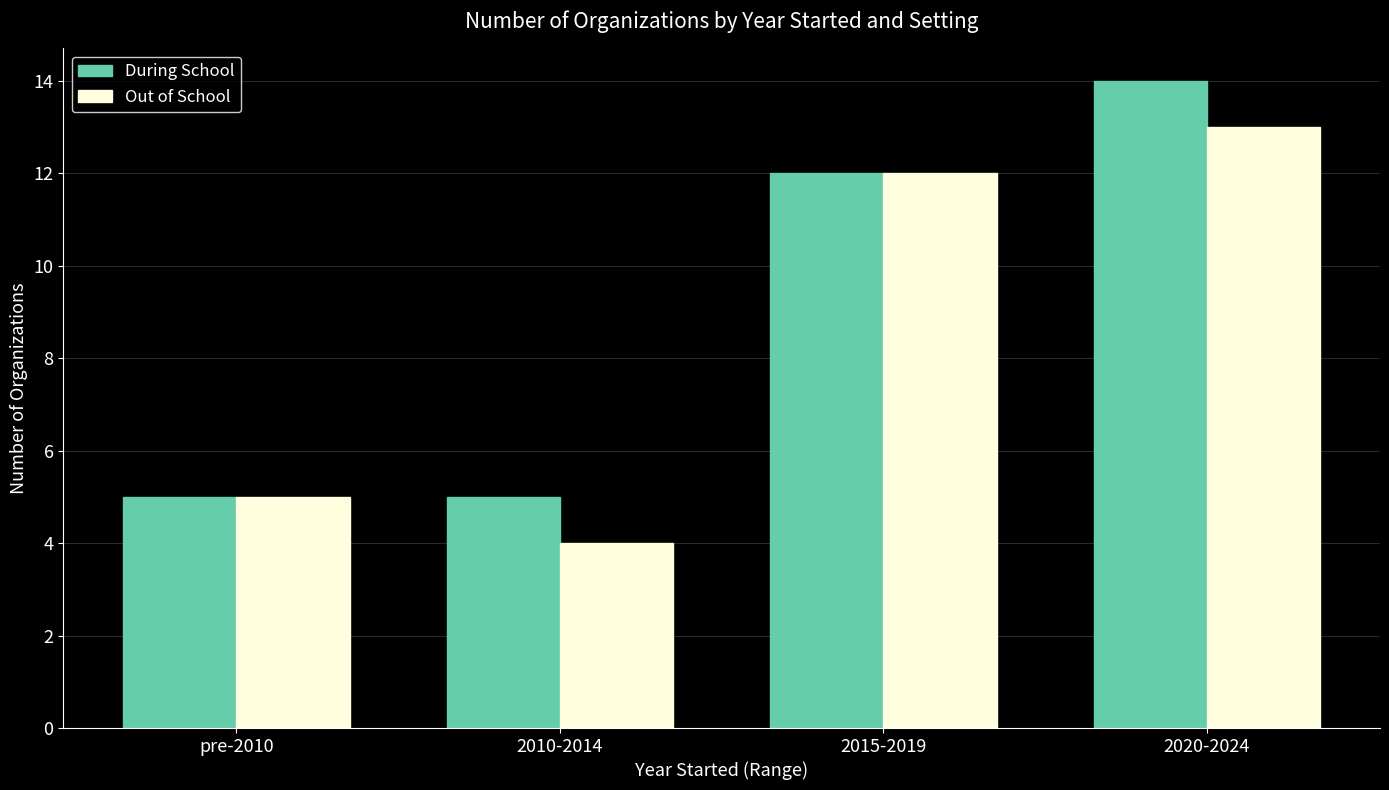

What is the label of the 4th bar from the right?

pre-2010